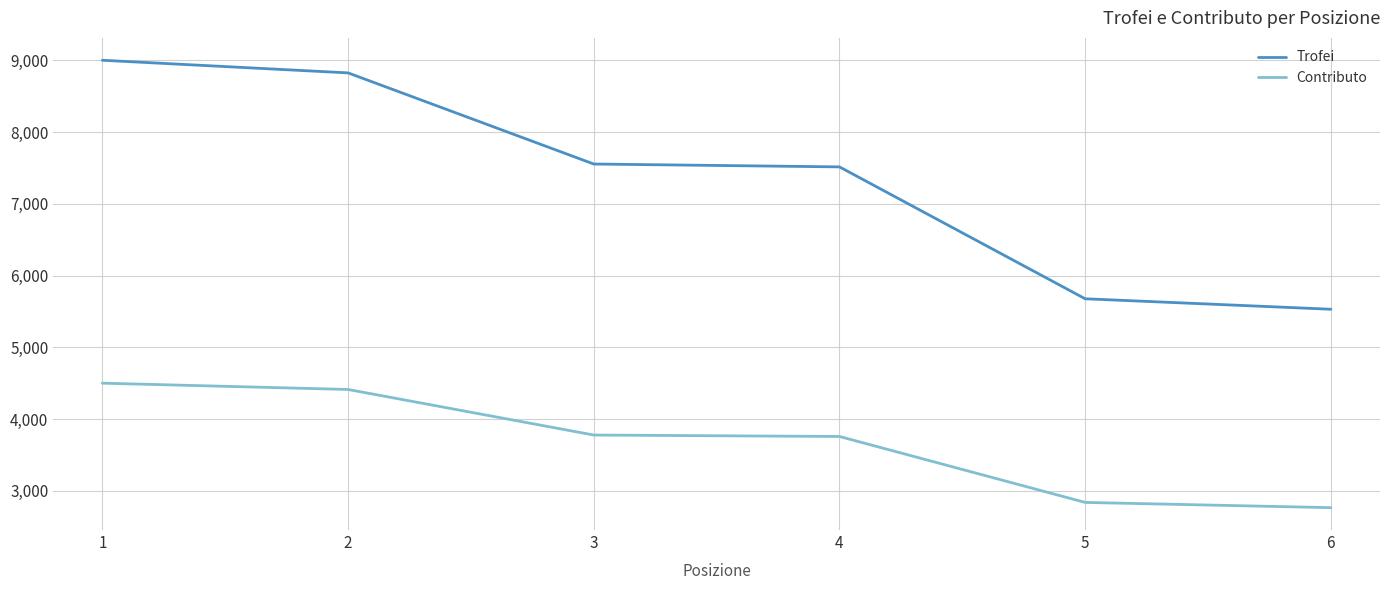

What is the difference between the maximum and minimum values in the Contributo series?

1735